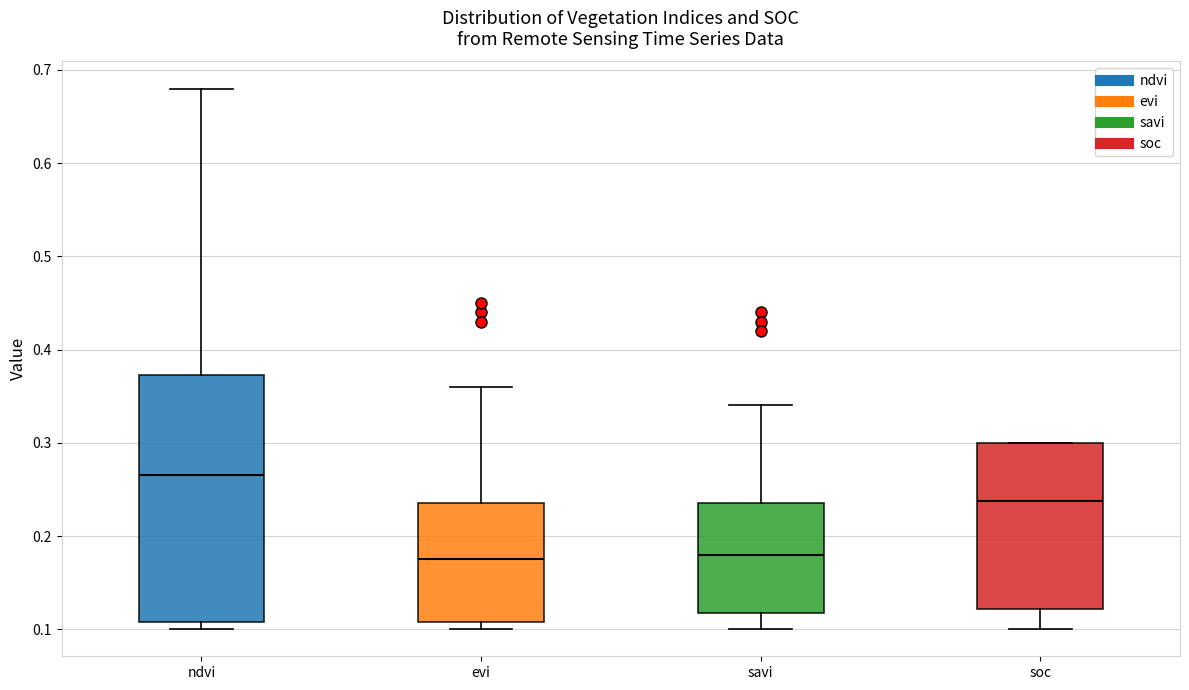

Where does the lower whisker of the box for soc end on the y-axis? The values are not printed on the chart, so give them approximately, as read against the axis.

0.10